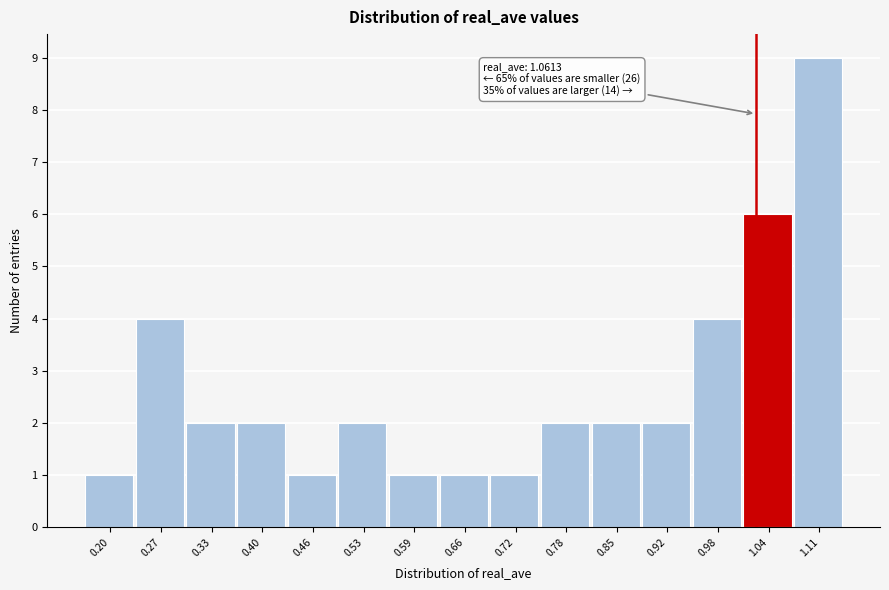

Reading left to right, what are all the values shown in this chart?

0.20=1	0.27=4	0.33=2	0.40=2	0.46=1	0.53=2	0.59=1	0.66=1	0.72=1	0.78=2	0.85=2	0.92=2	0.98=4	1.04=6	1.11=9